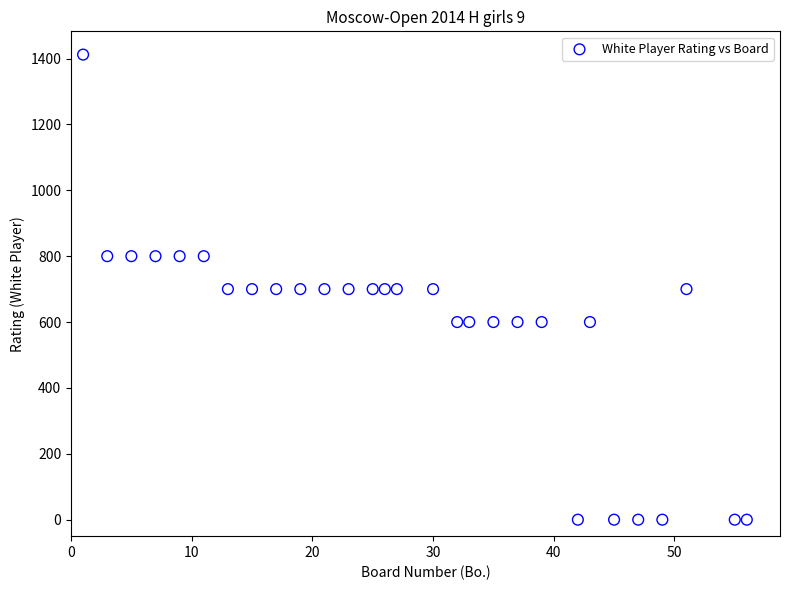

What is the range of X values (max minus min)?

55